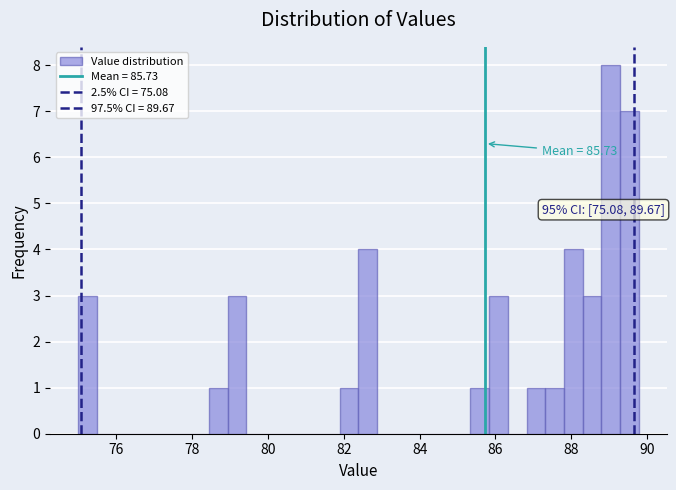

Around what value on the x-axis is the tallest bar? Give the approximate position of its centre, as read against the axis.

89.0